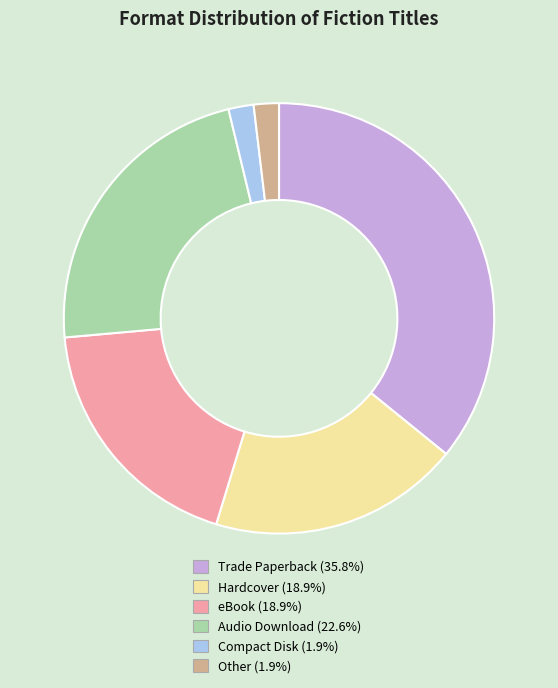

What is the largest slice in the pie chart?

Trade Paperback